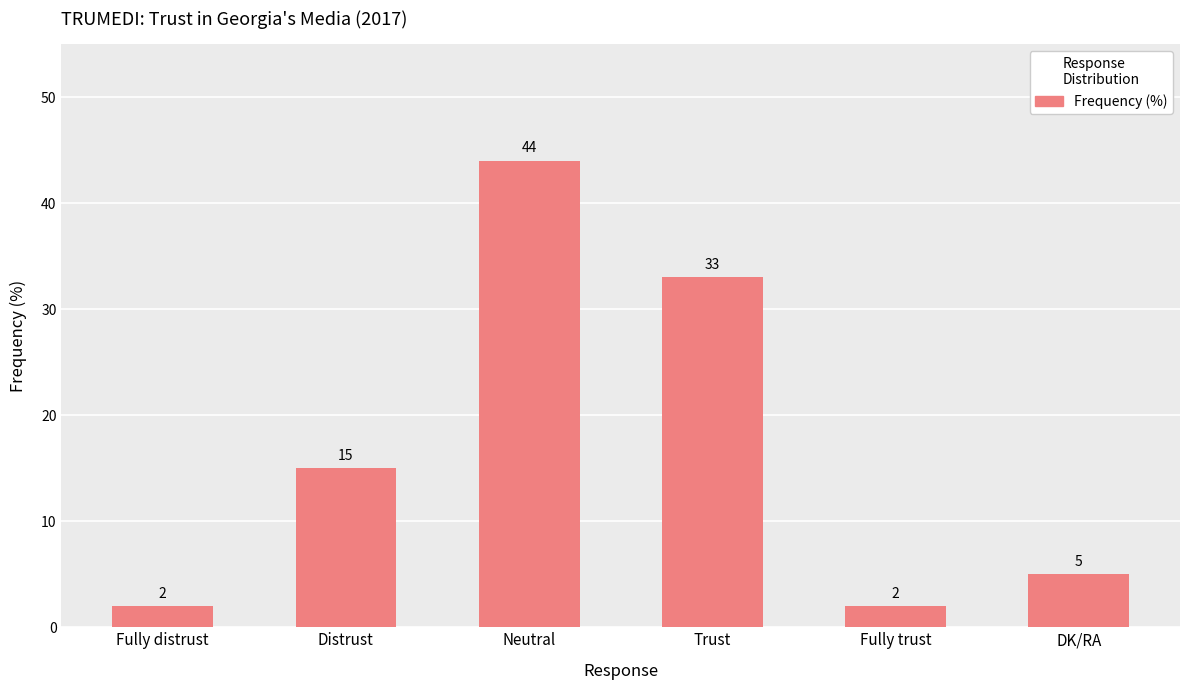

Is it true that the value at Distrust is 15?

True